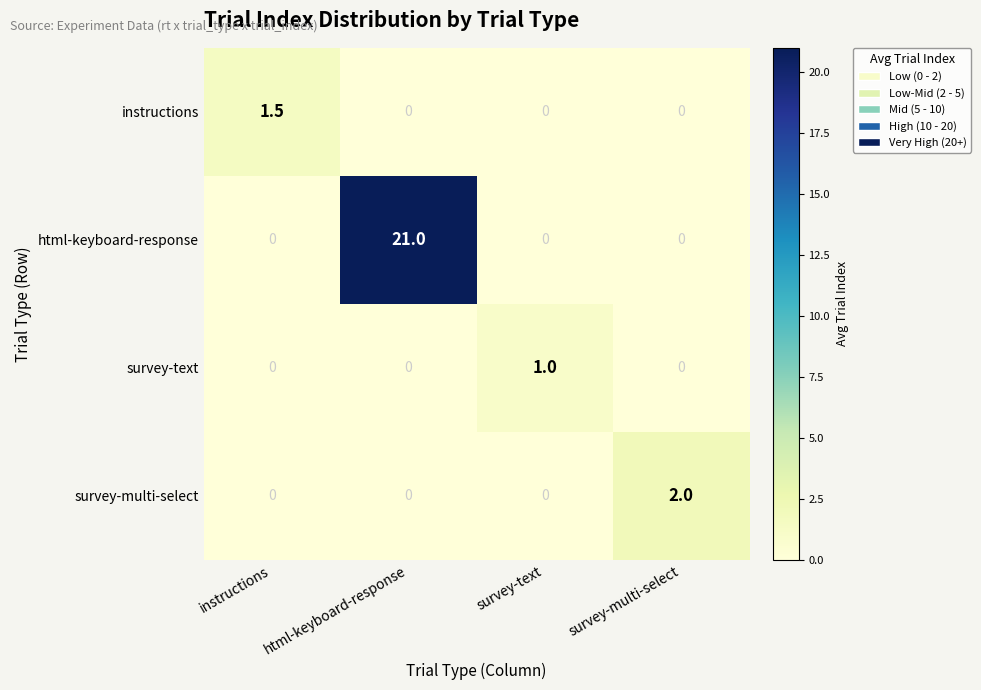

What is the difference between the survey-multi-select values at survey-multi-select and html-keyboard-response?

2.0